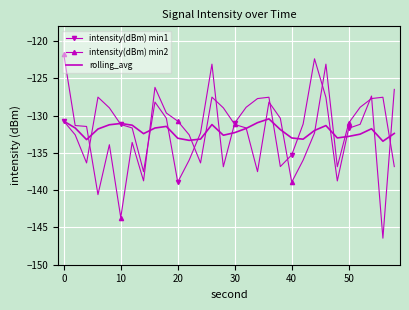

Which series has the widest spread of values?

intensity(dBm) min1